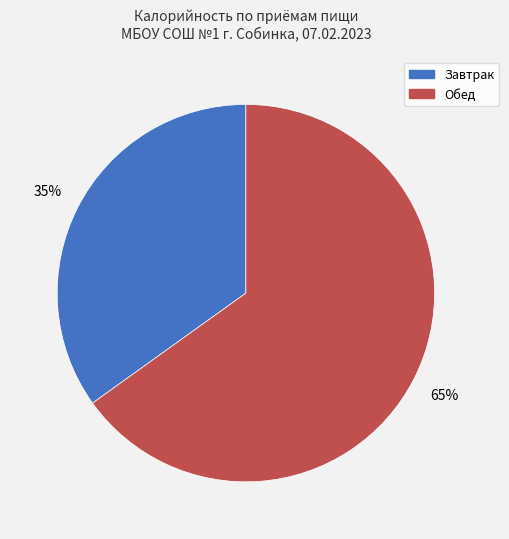

Count the number of slices in the pie.

2